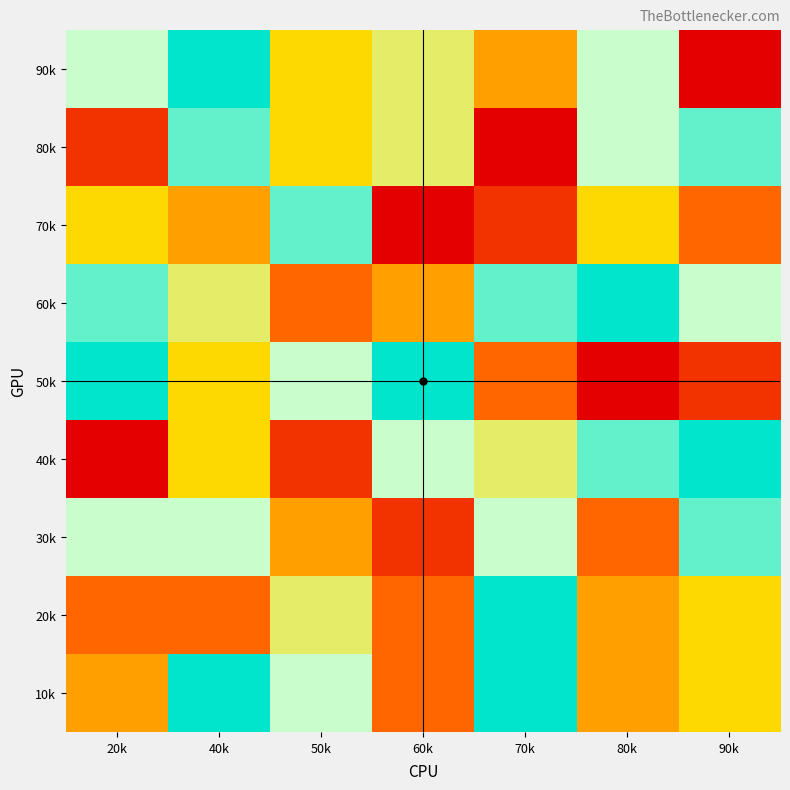

List the series in order of their peak value, highest first.

10k, 20k, 40k, 50k, 60k, 90k, 30k, 70k, 80k